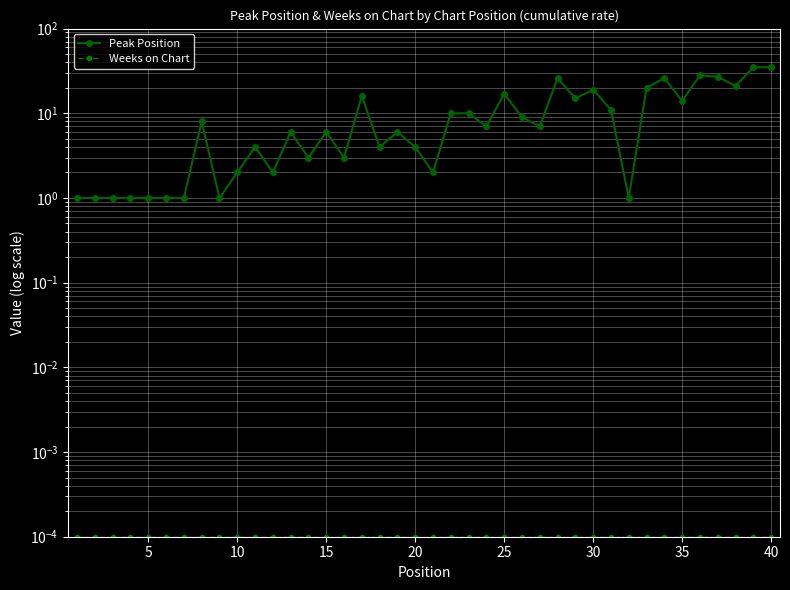

True or false: Peak Position and Weeks on Chart intersect in this chart.

False